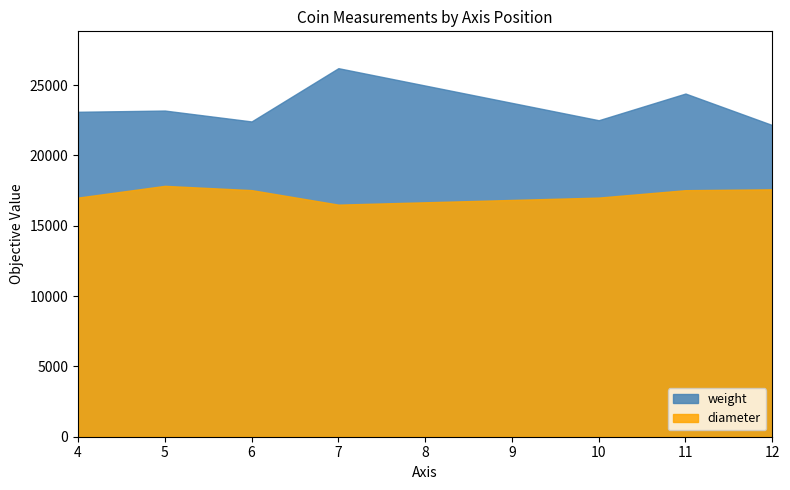

Which series has the largest total across all categories?

weight